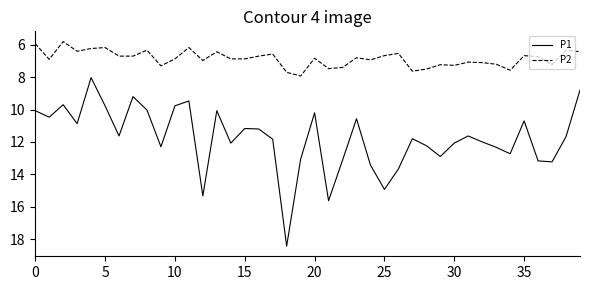

Which series has the largest range (max minus min)?

P1